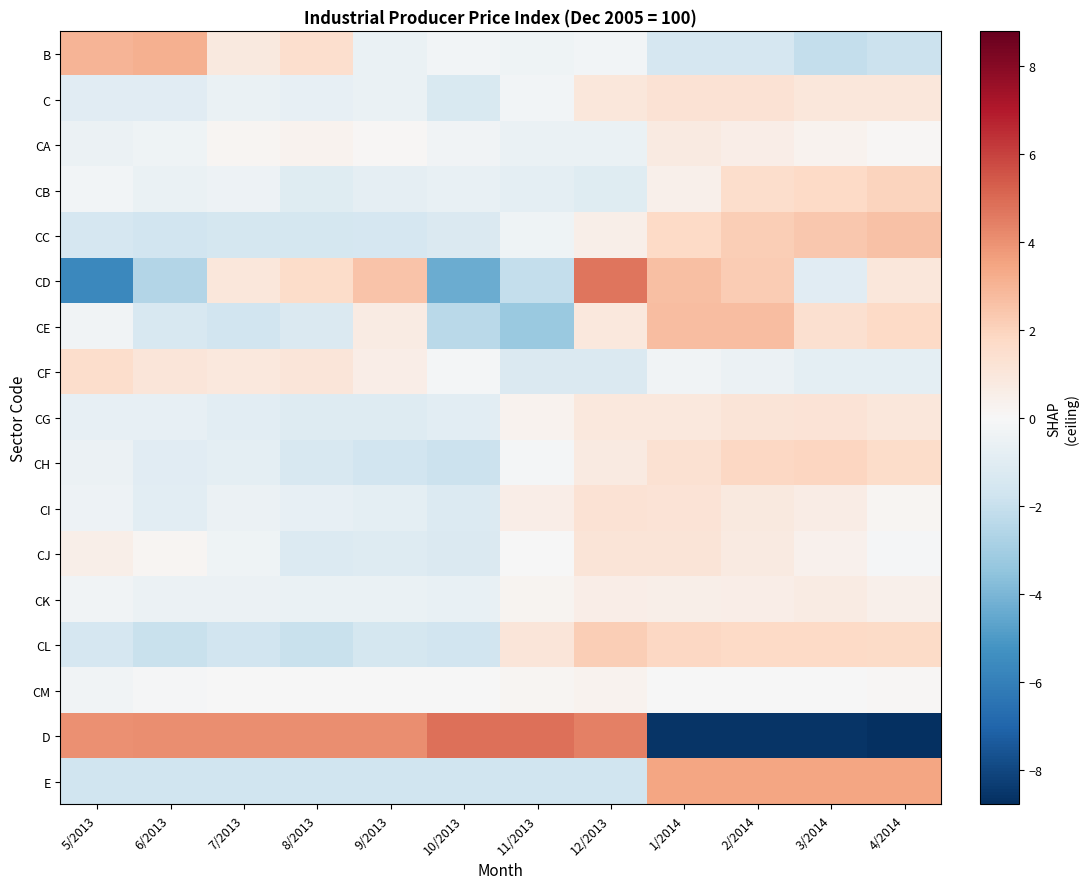

Rank the series by their maximum value, from highest to lowest.

D, CD, E, B, CE, CC, CL, CB, CH, CF, C, CI, CG, CJ, CA, CK, CM